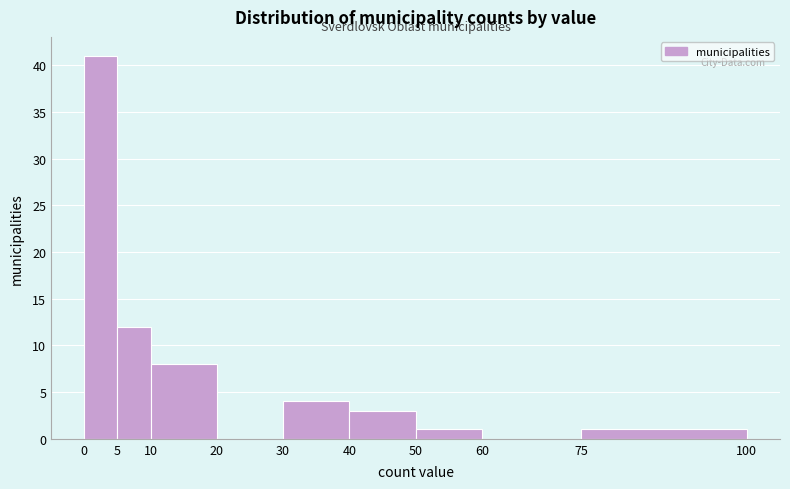

Which range on the x-axis has the tallest bar?

0 to 5